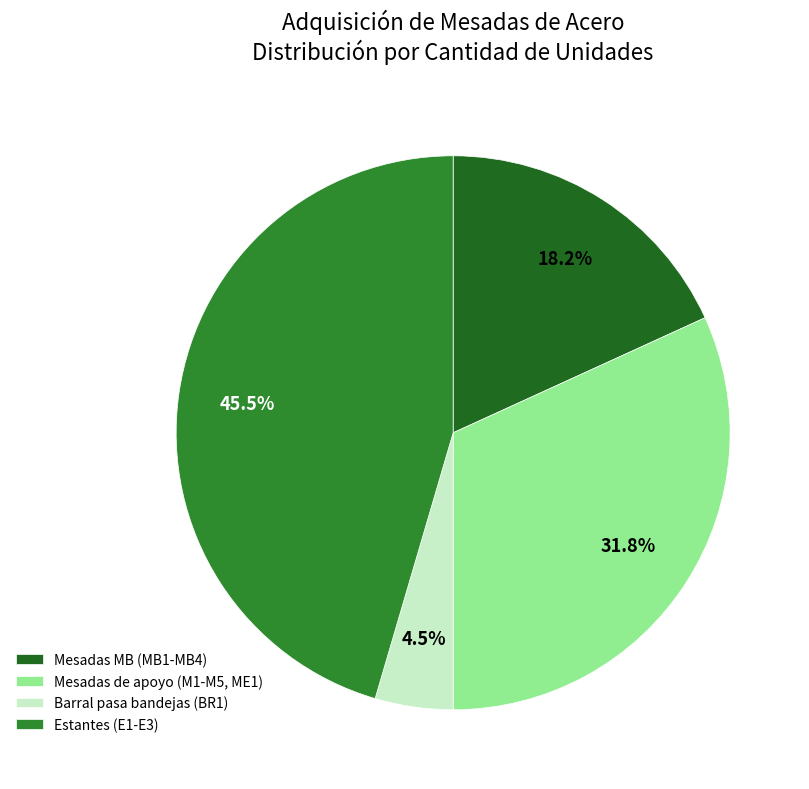

How many slices are in this pie chart?

4